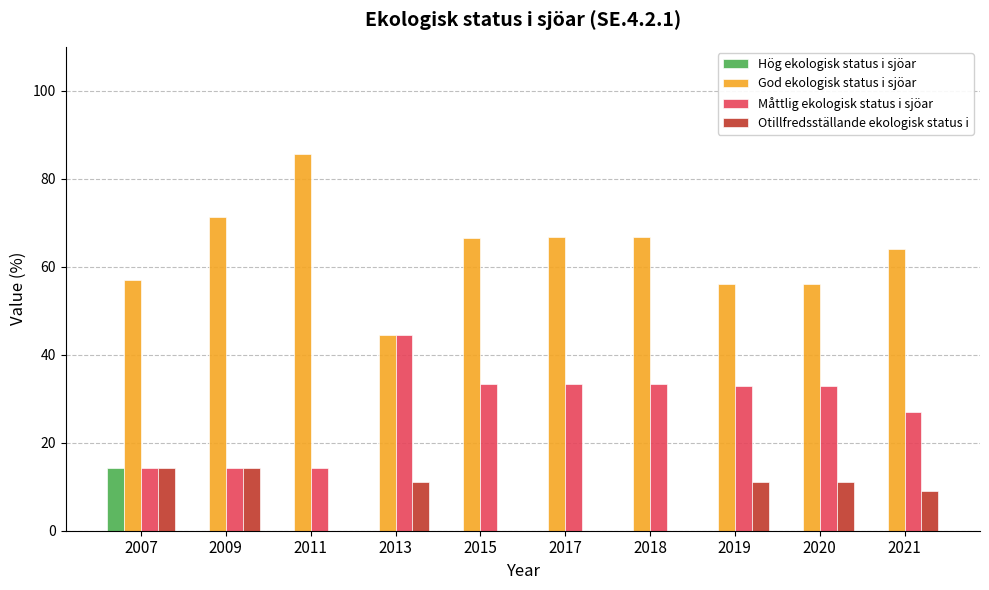

What is the sum of the God ekologisk status i sjöar values at 2009 and 2007?

128.5